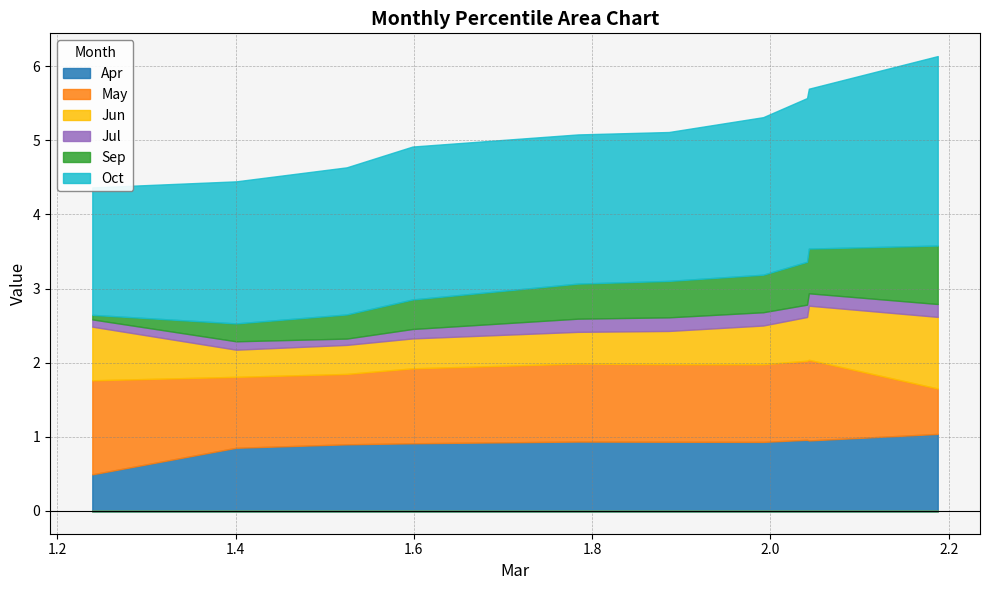

True or false: Jun and May cross at least once.

True